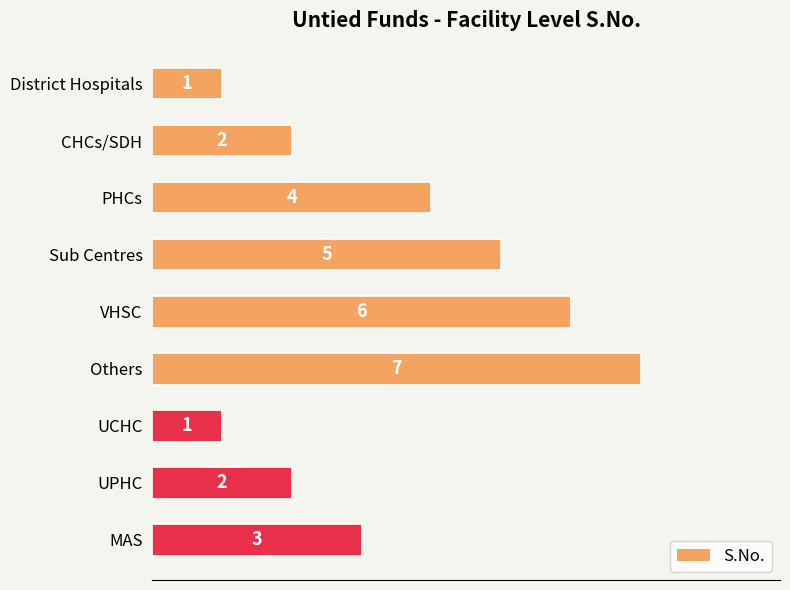

Are the bars horizontal?

Yes